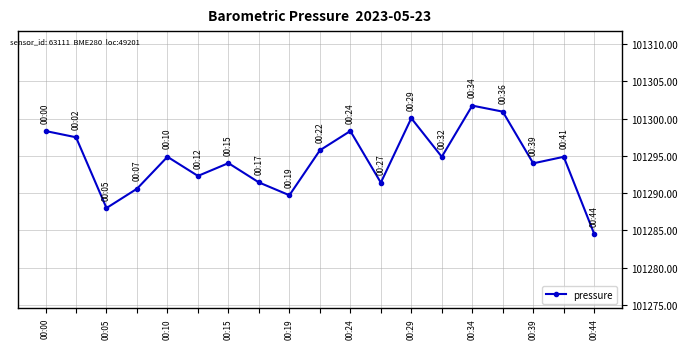

True or false: there are more than 1 points higher than both neighbors.

True